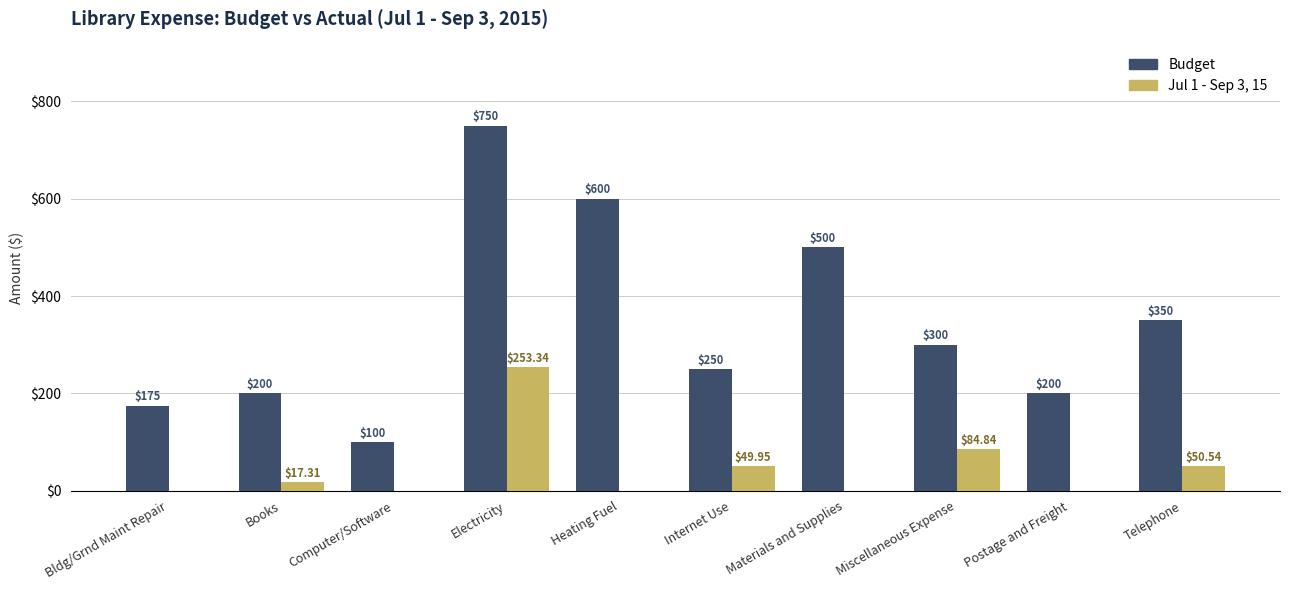

What is the average value of the Jul 1 - Sep 3, 15 series?

45.6